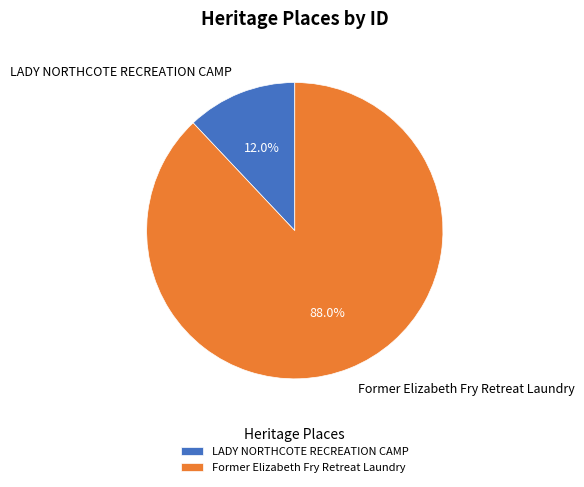

Rank the categories by value from highest to lowest.

Former Elizabeth Fry Retreat Laundry, LADY NORTHCOTE RECREATION CAMP